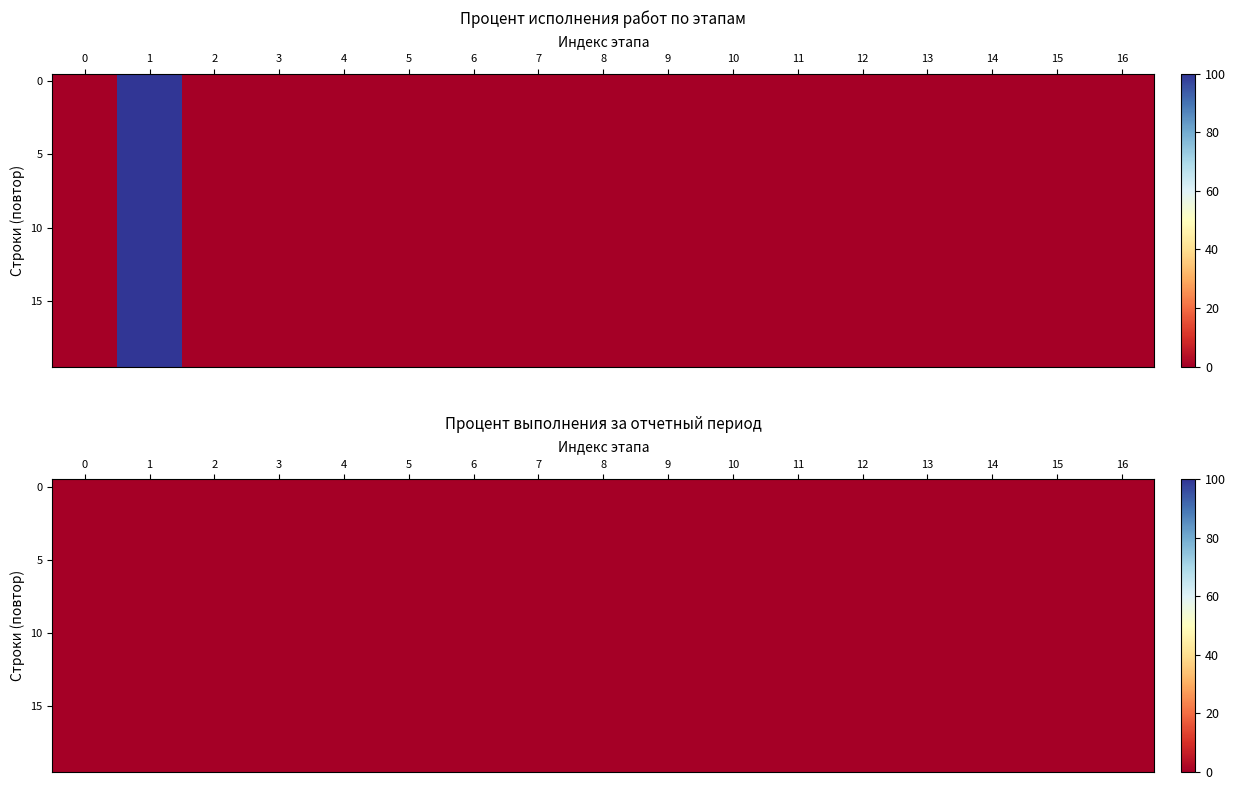

List the labels in order of value, smallest first.

0, 2, 3, 4, 5, 6, 7, 8, 9, 10, 11, 12, 13, 14, 15, 16, 1